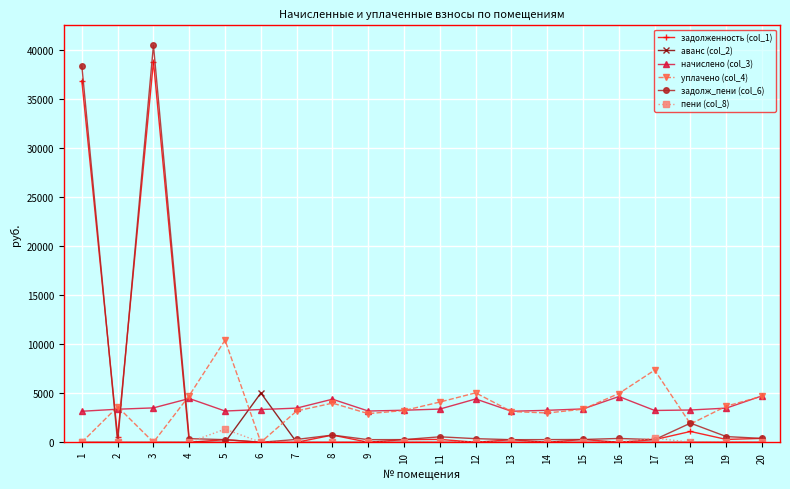

What is the value of the уплачено (col_4) point at the 17th from the left?

7365.1